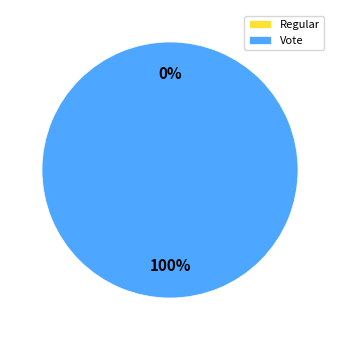

Combined, do Regular and Vote account for over 50%?

Yes